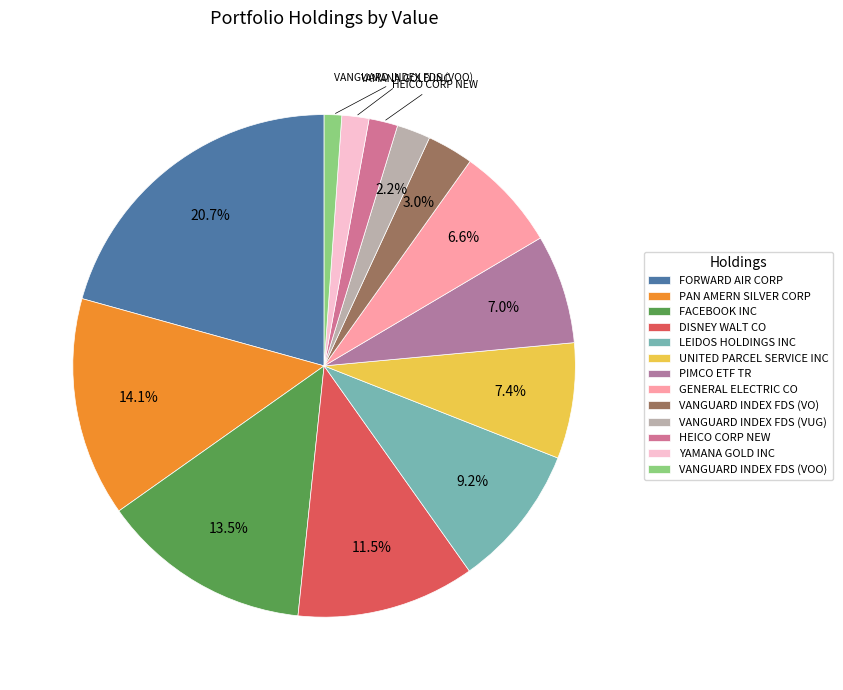

Which has a higher value, FACEBOOK INC or DISNEY WALT CO?

FACEBOOK INC